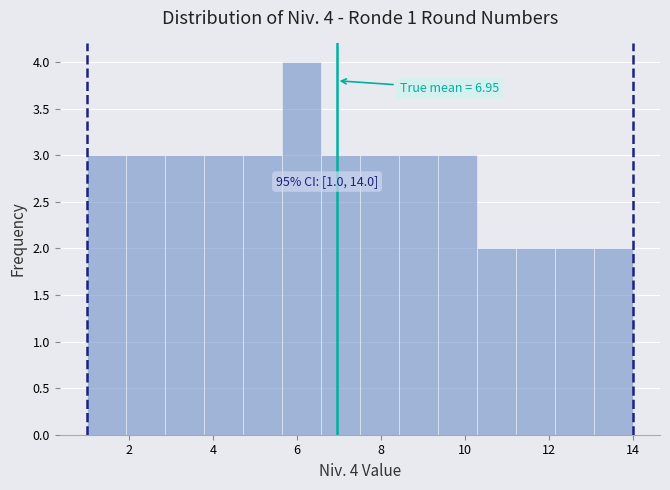

Over which range of the x-axis is the bar tallest?

5.6 to 6.6